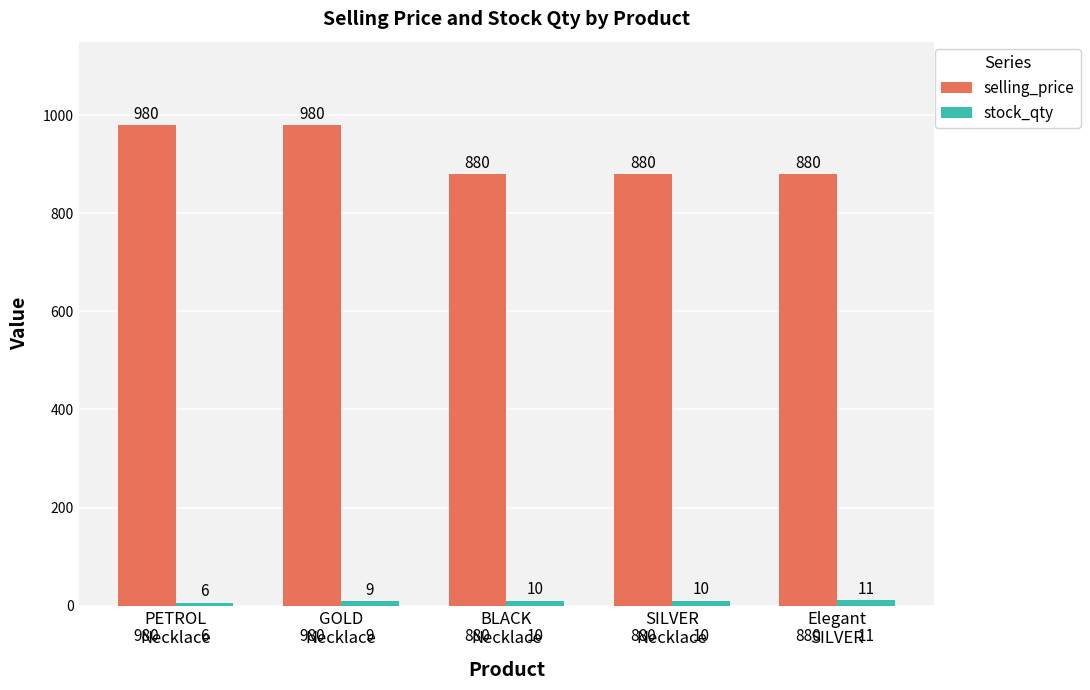

What is the label of the 1st bar from the left?

PETROL
Necklace